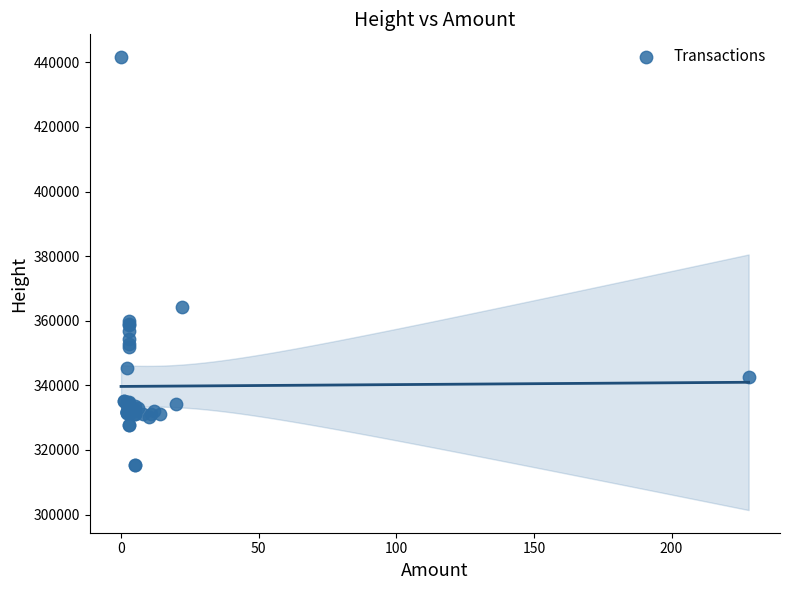

What Y value in the scatter plot is closest to 378456?

364116